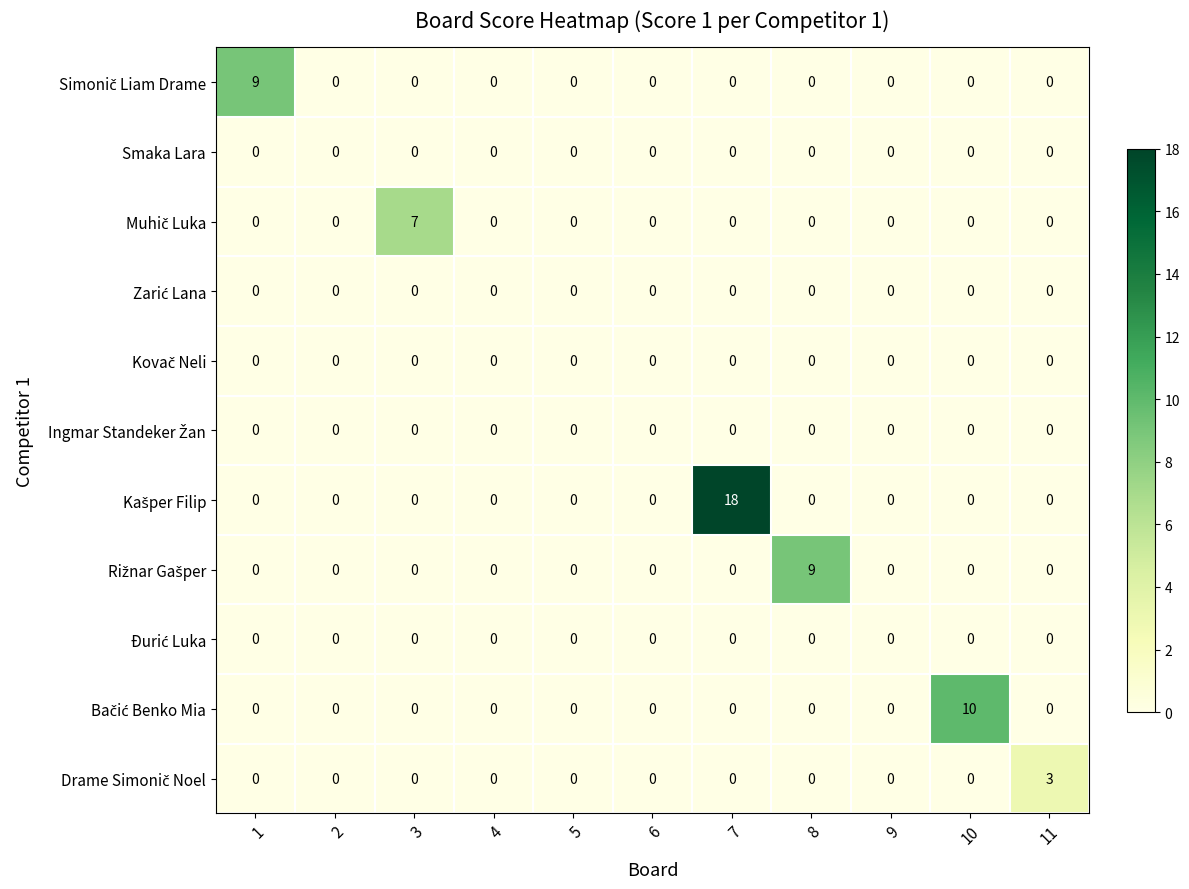

At which category is the sum across all series the highest?

7